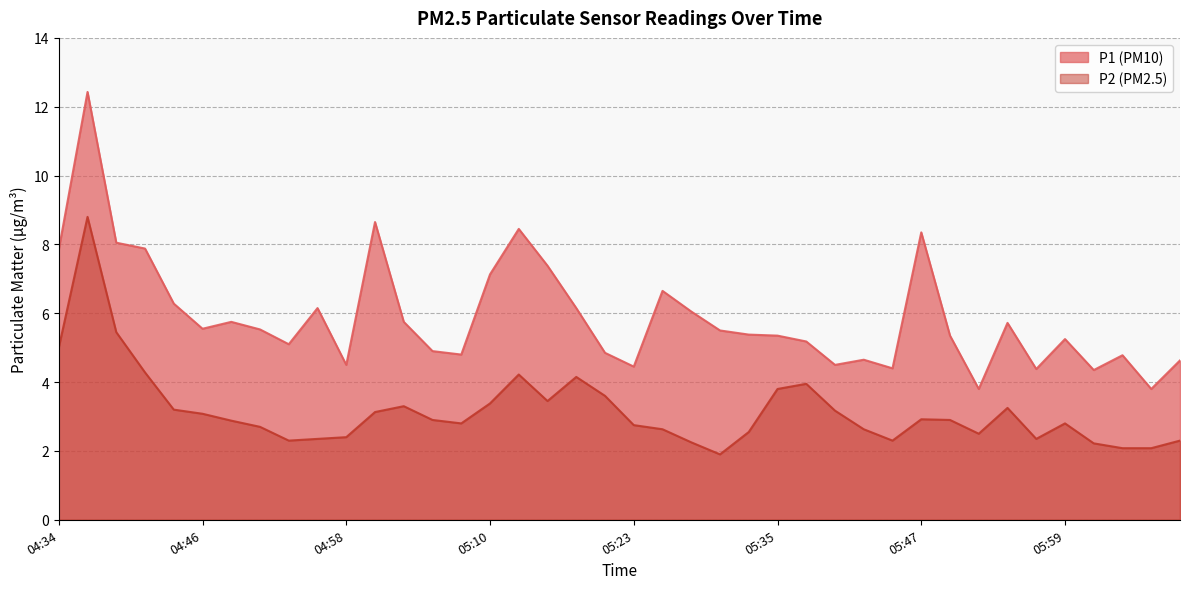

At which category is the sum across all series the highest?

04:36